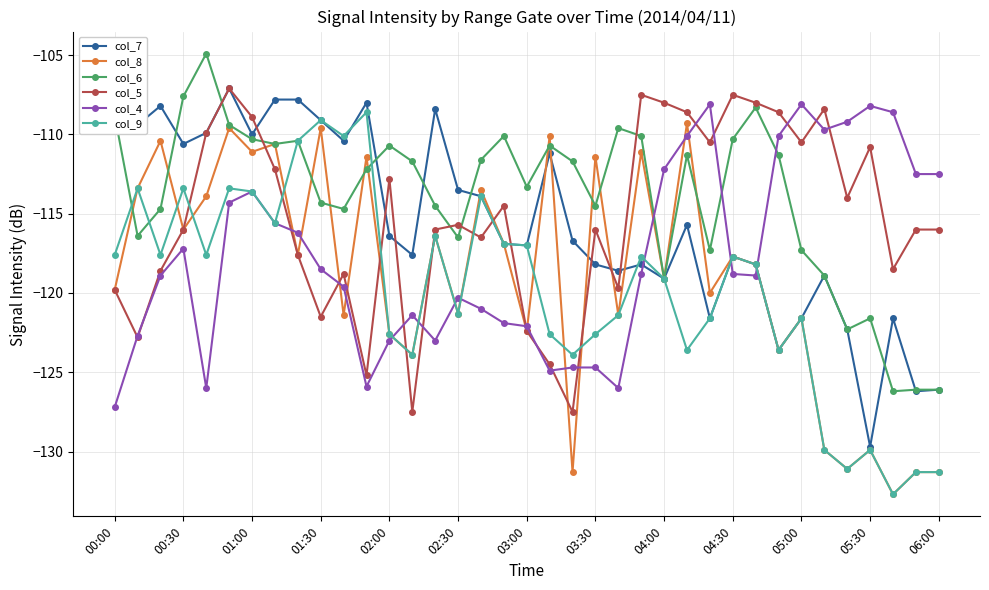

What is the maximum value for col_9?

-108.6